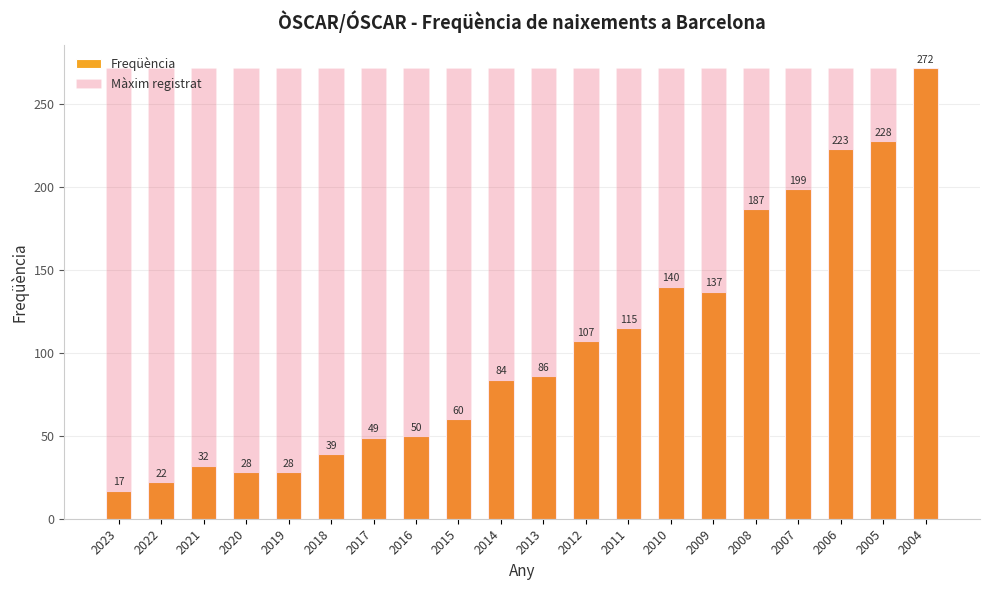

What is the average value of the Freqüència series?

105